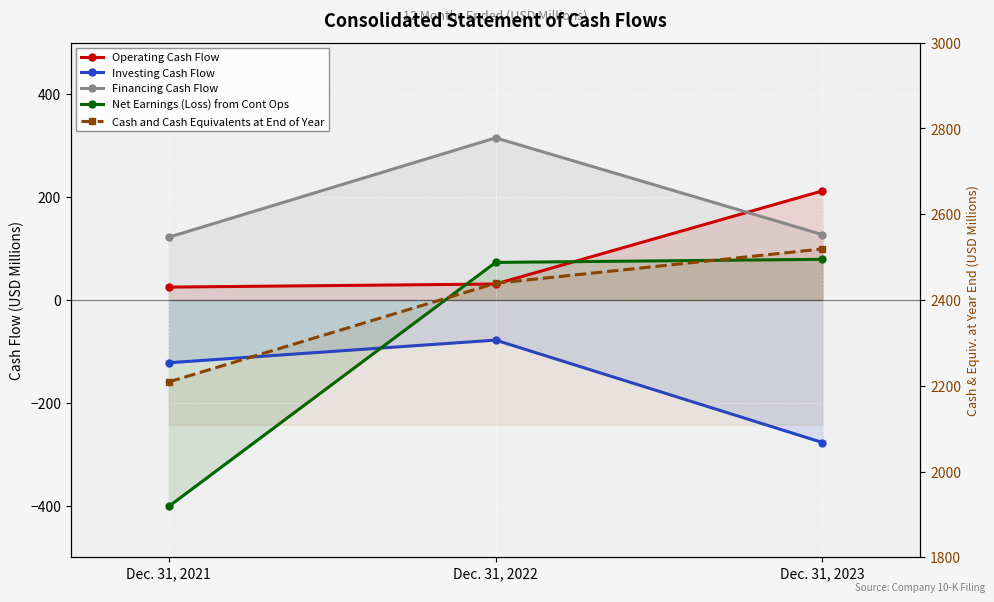

Which series has the largest total across all categories?

Cash and Cash Equivalents at End of Year